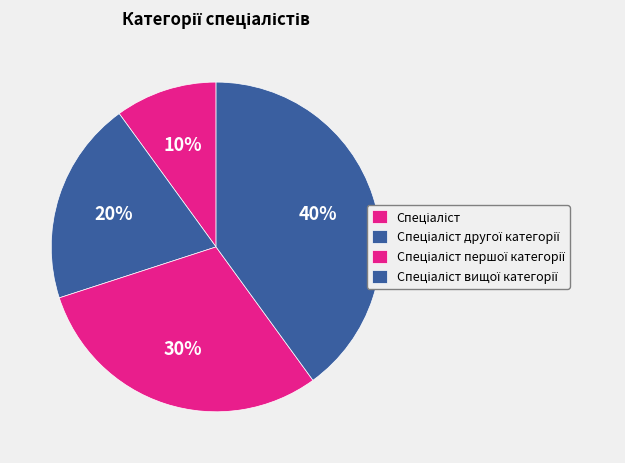

How many slices are in this pie chart?

4